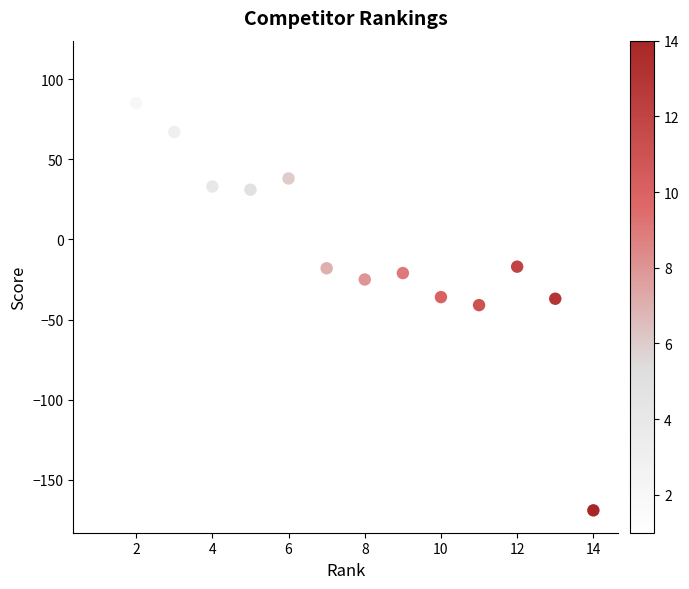

What is the range of Y values (max minus min)?

279